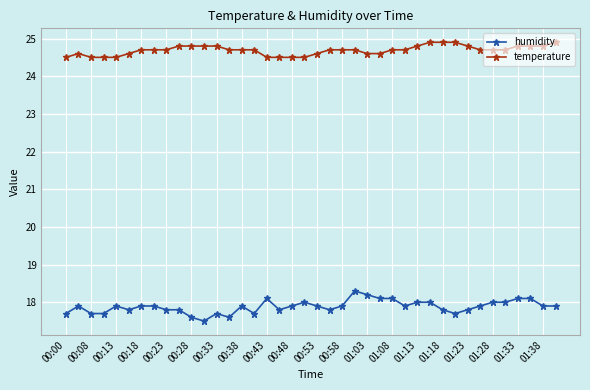

What is the difference between the maximum and second lowest values in the humidity series?

0.7